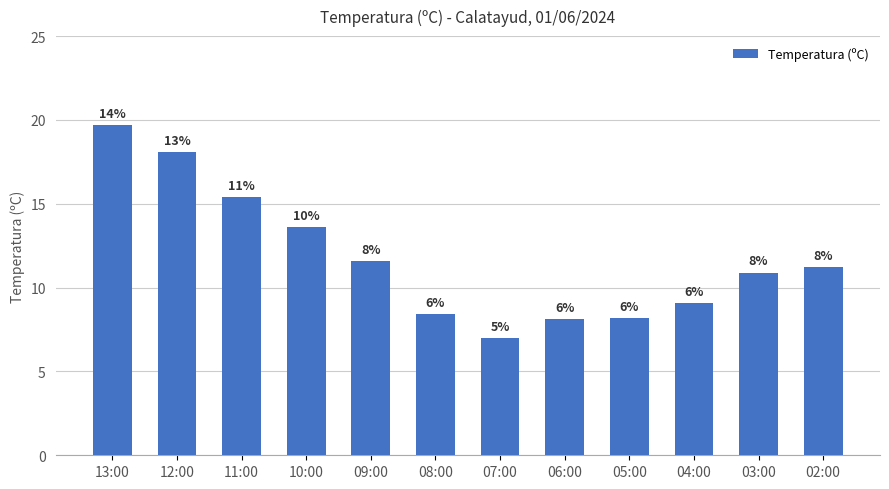

What is the value of the 7th bar from the left?

7.0